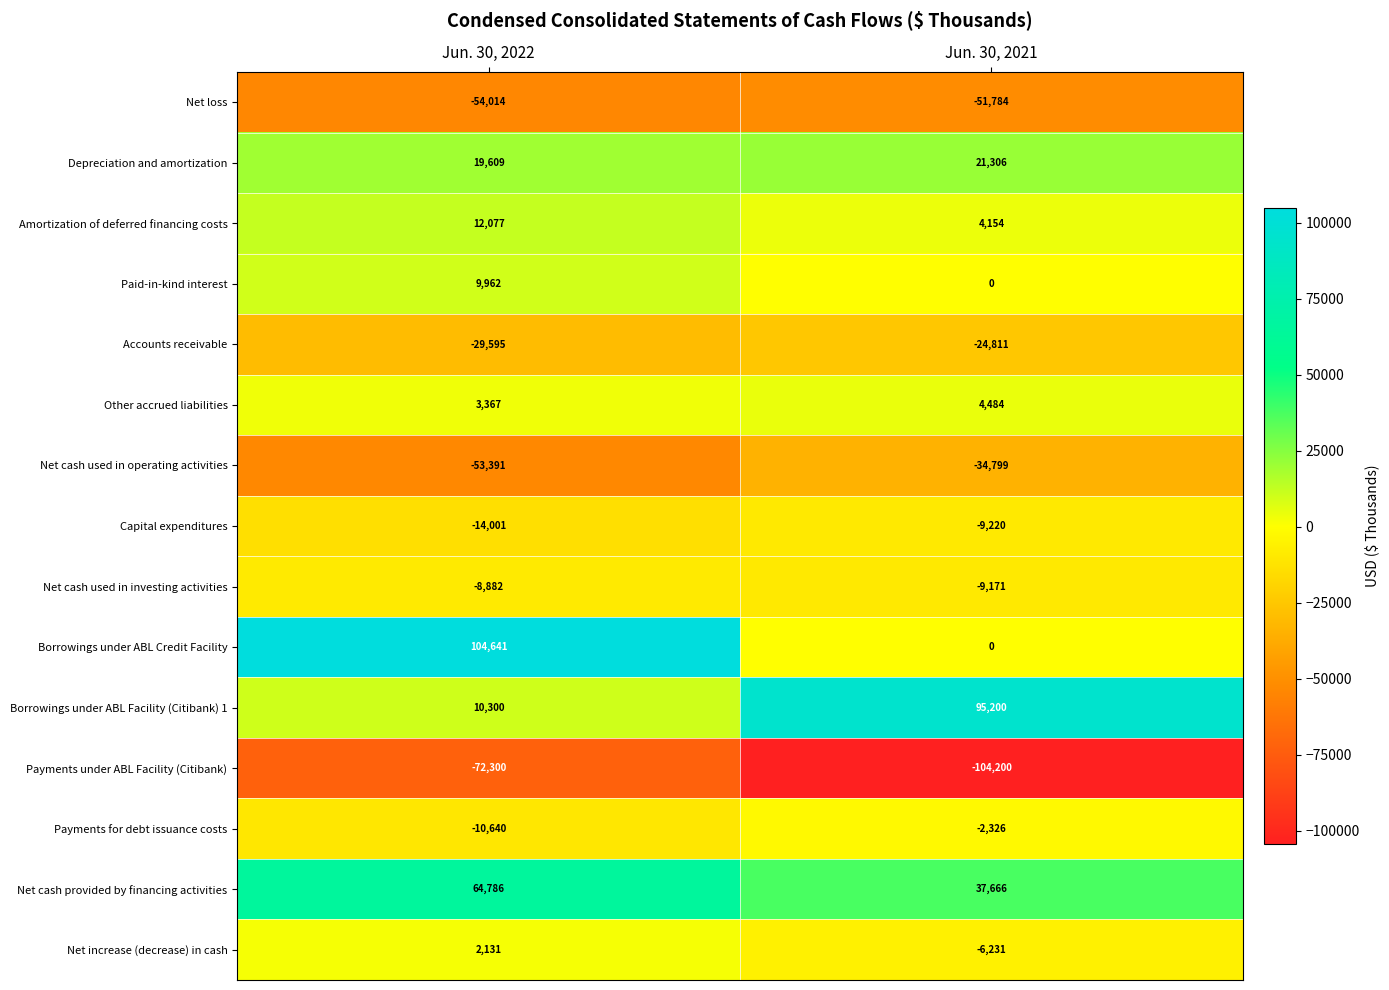

Which series has the largest range (max minus min)?

Borrowings under ABL Credit Facility